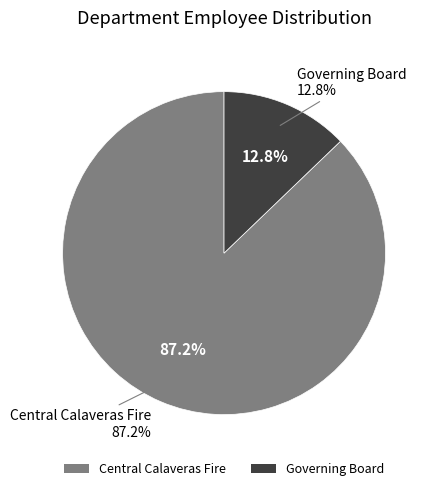

What is the largest slice in the pie chart?

Central Calaveras Fire